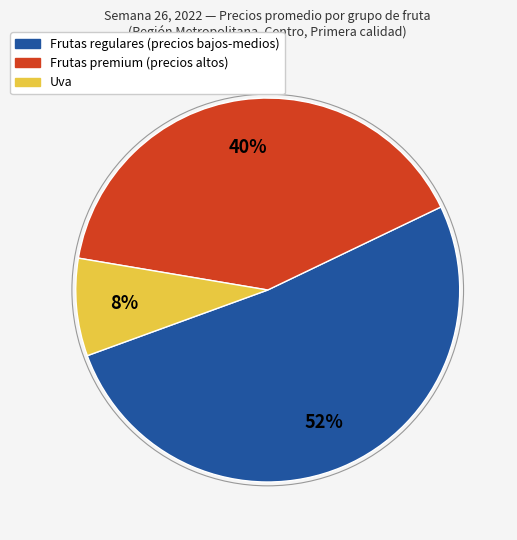

Count the number of slices in the pie.

3